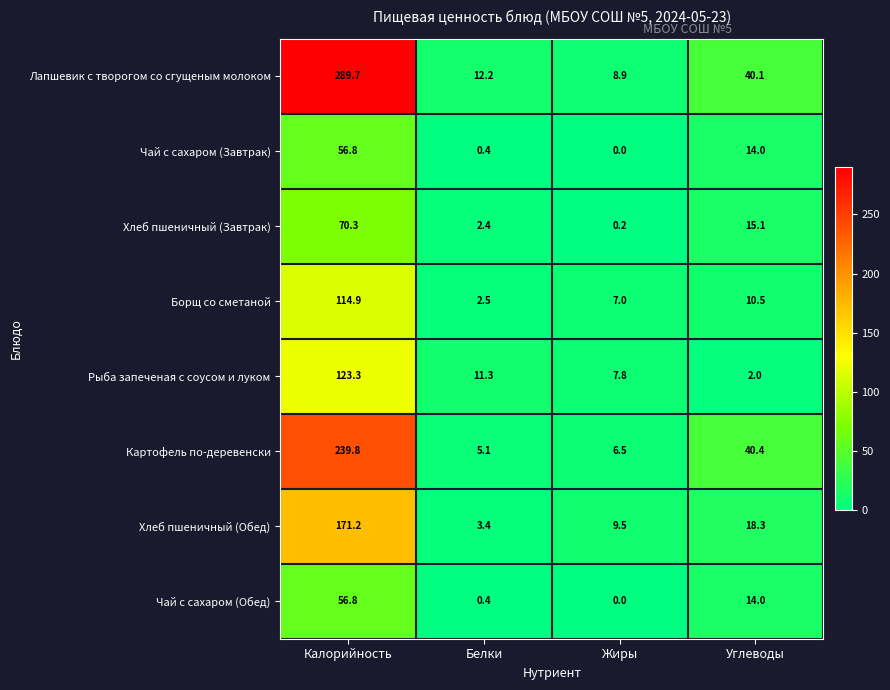

What is the total value across all series at Калорийность?

1122.8